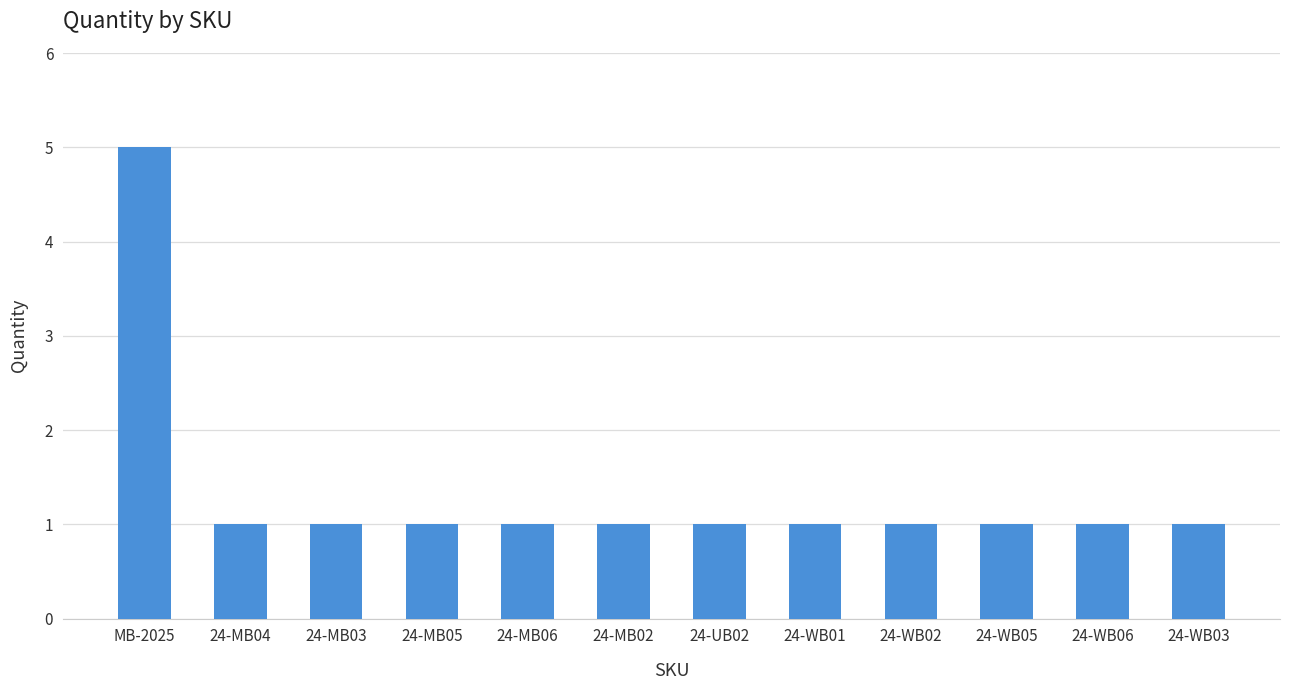

What is the label of the 6th bar from the right?

24-UB02